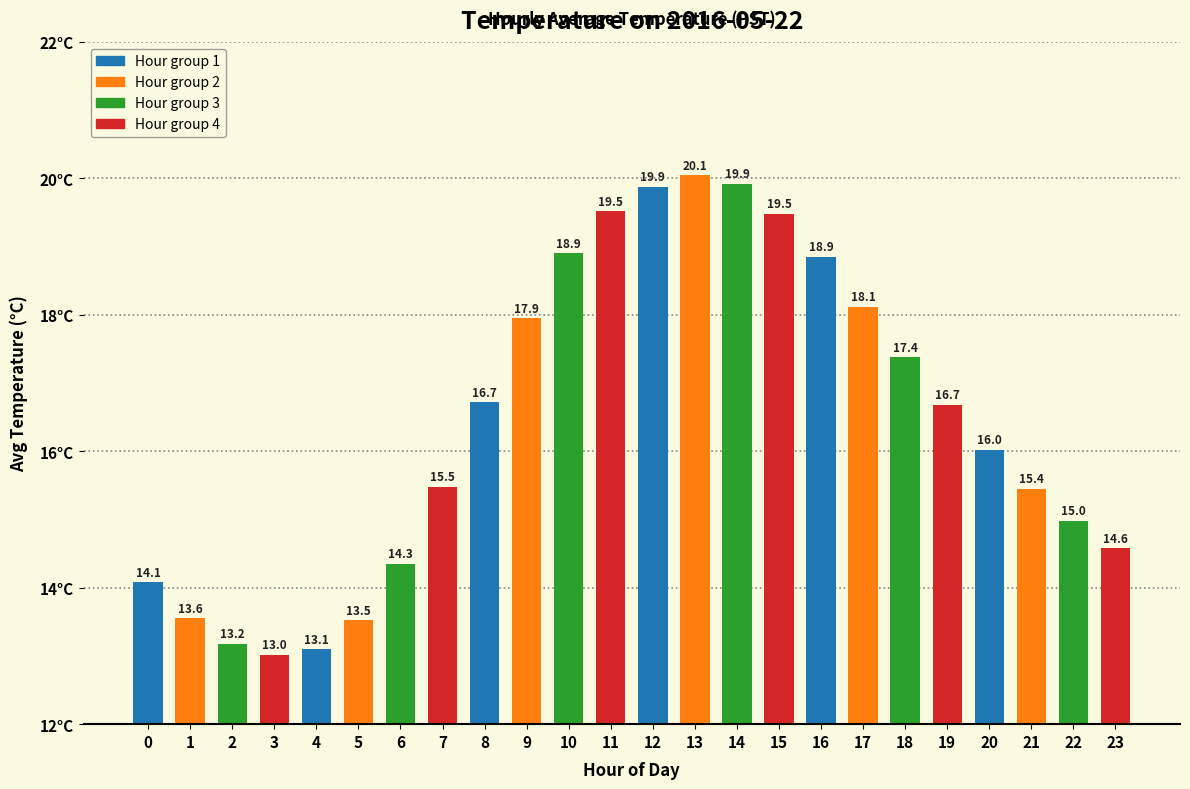

What is the sum of all values?

394.8